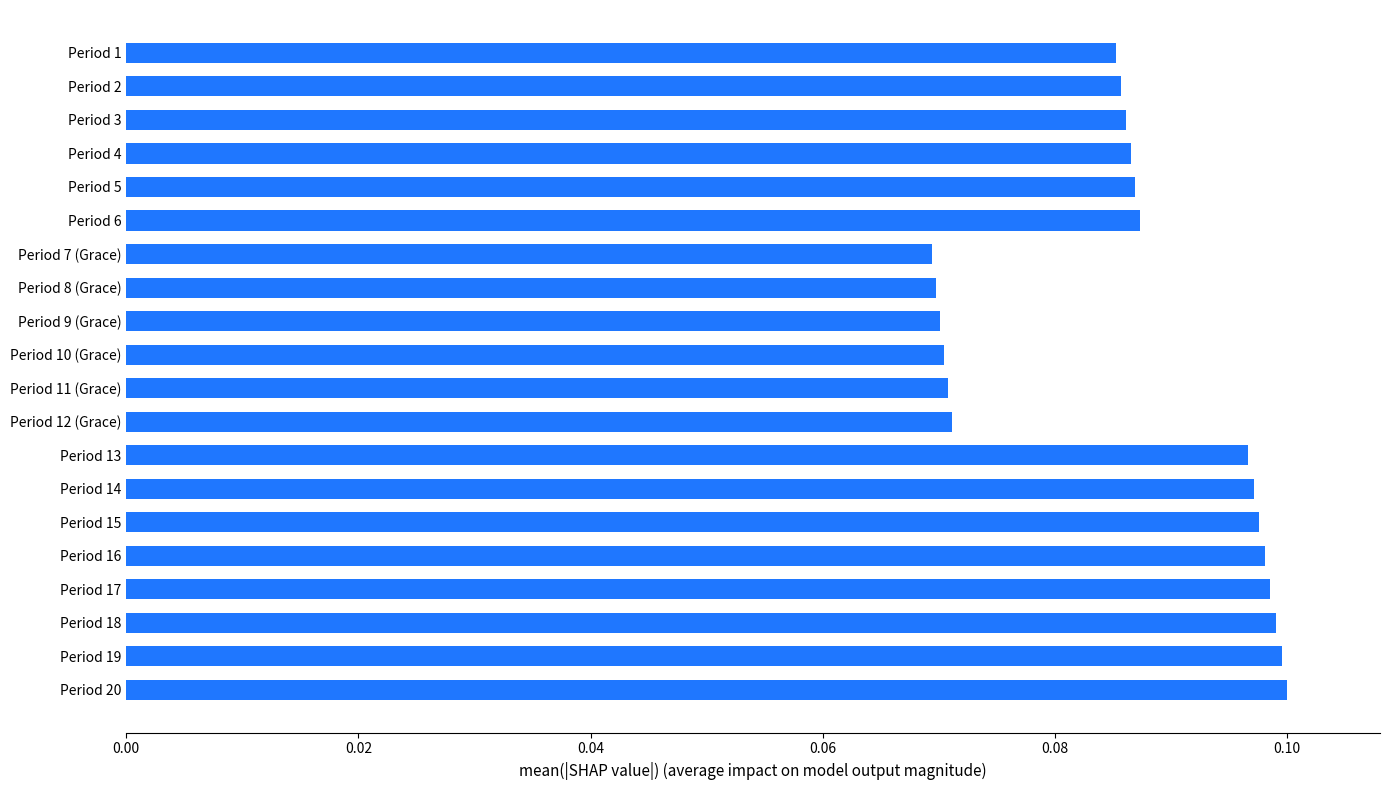

What is the sum of all values?

1.7